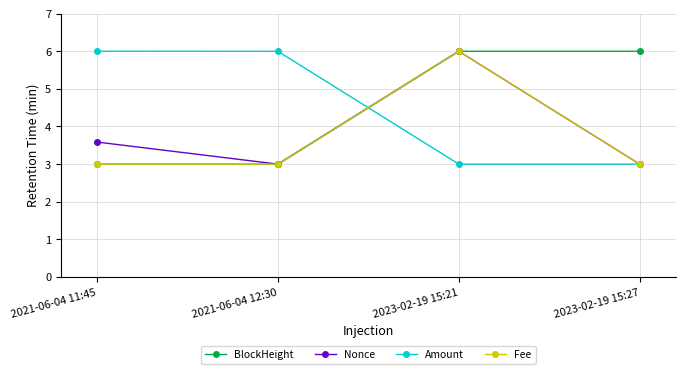

Count the Fee values in the range 3 to 6.

4